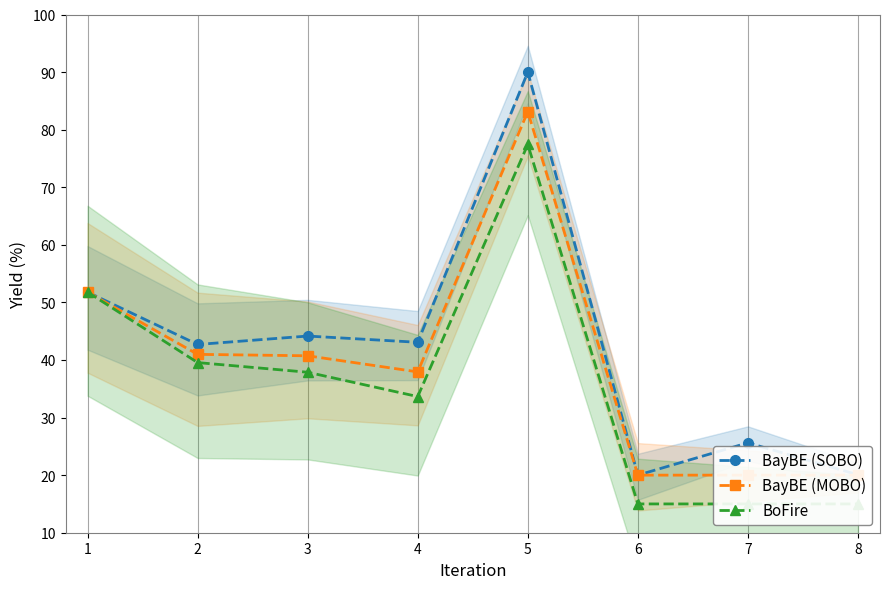

At which category does BoFire reach its first local peak?

5